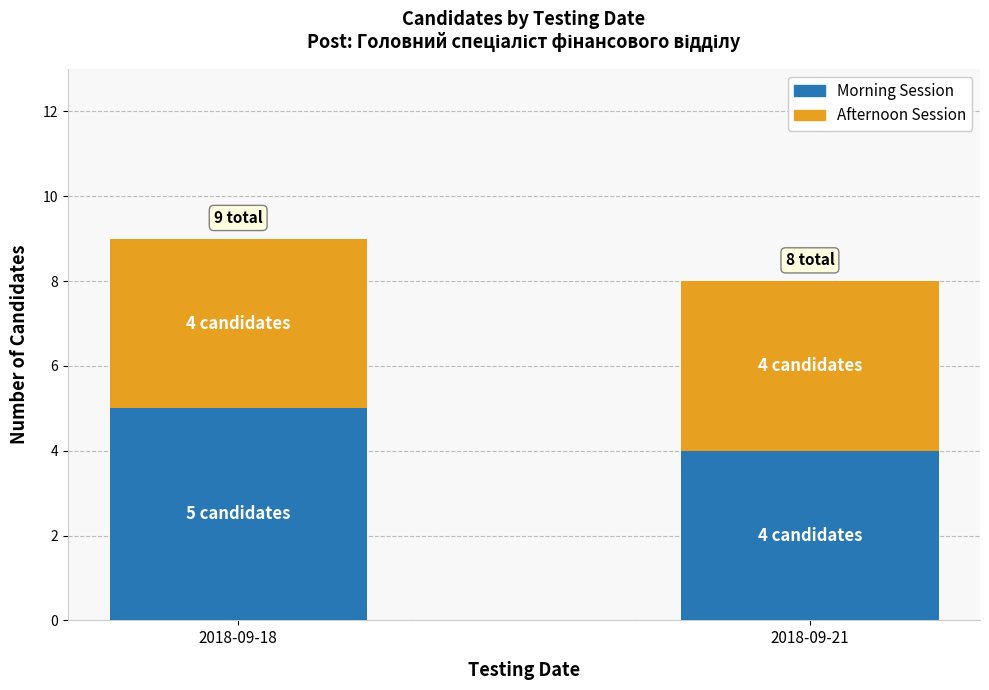

What is the sum of all Morning Session values?

9